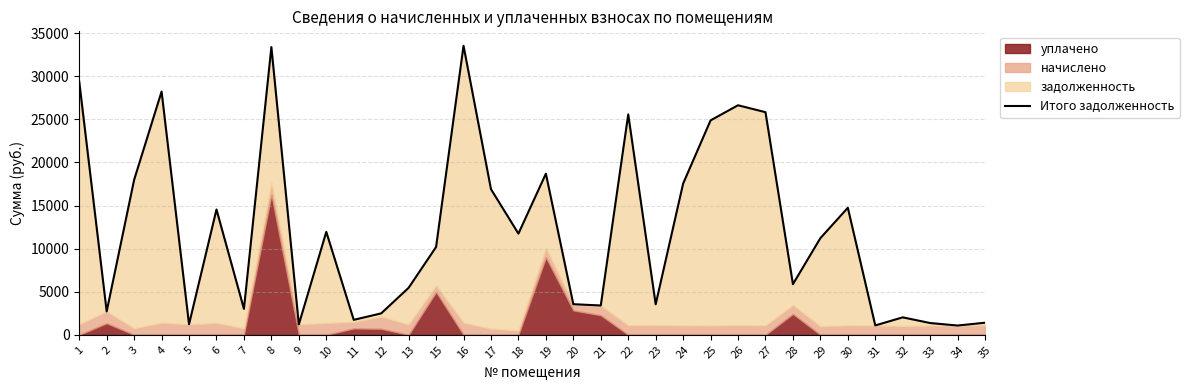

How many interior local valleys (lower than both neighbors) does the data have?

11